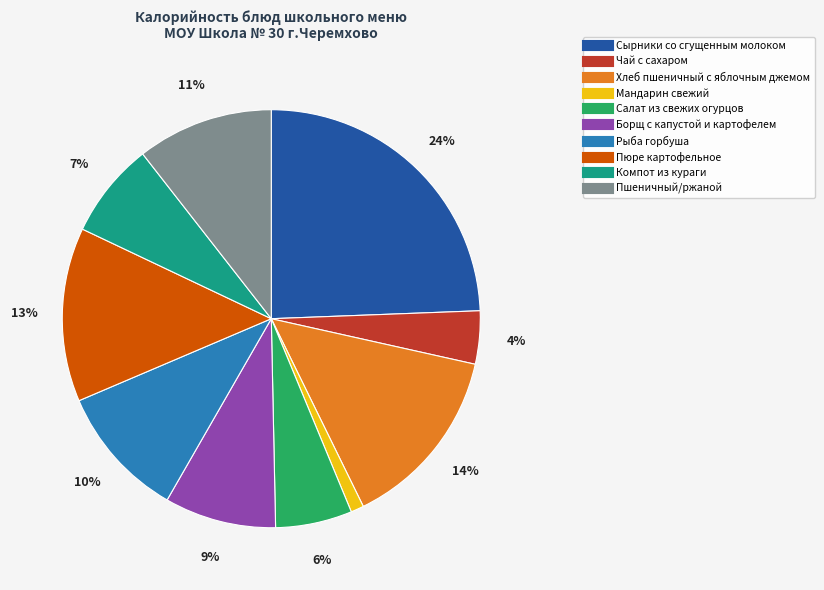

Which has a higher value, Сырники со сгущенным молоком or Компот из кураги?

Сырники со сгущенным молоком